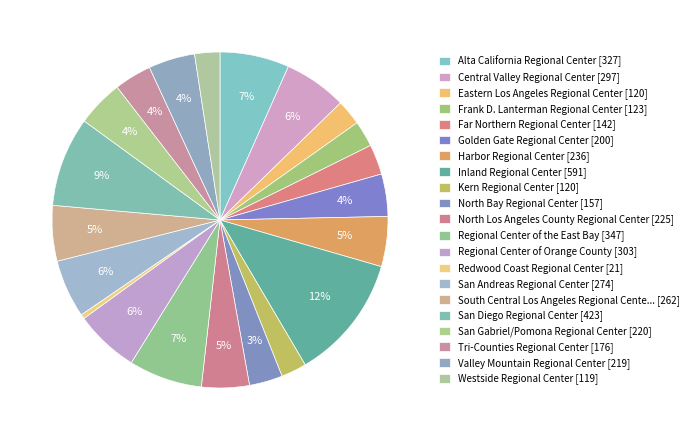

Does any single category account for the majority?

No